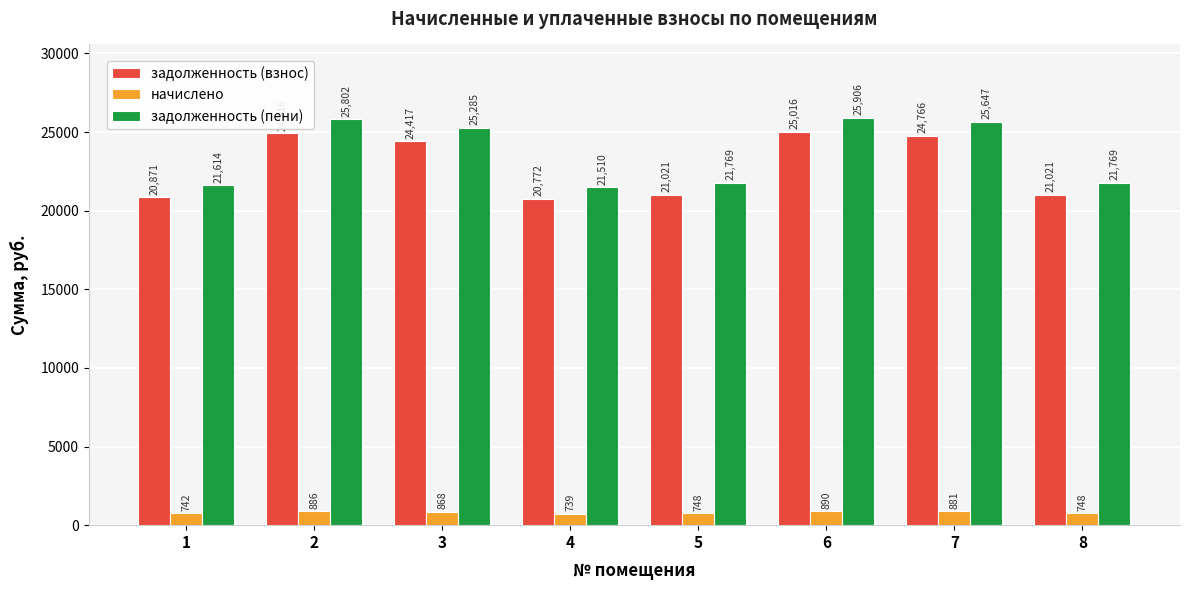

What value does the задолженность (пени) series have at 7?

25647.1